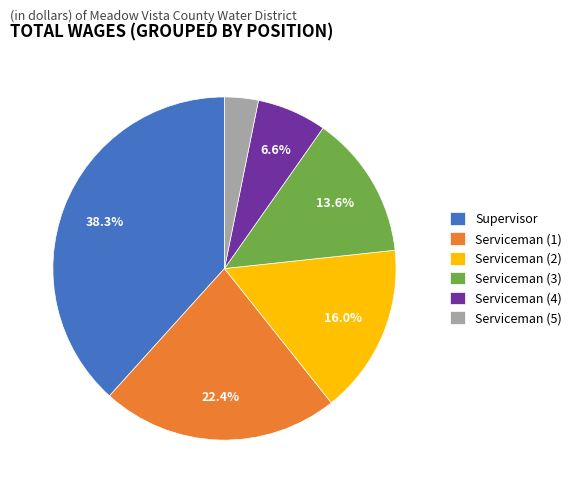

What portion of the pie excludes Serviceman (4)?

93.4%